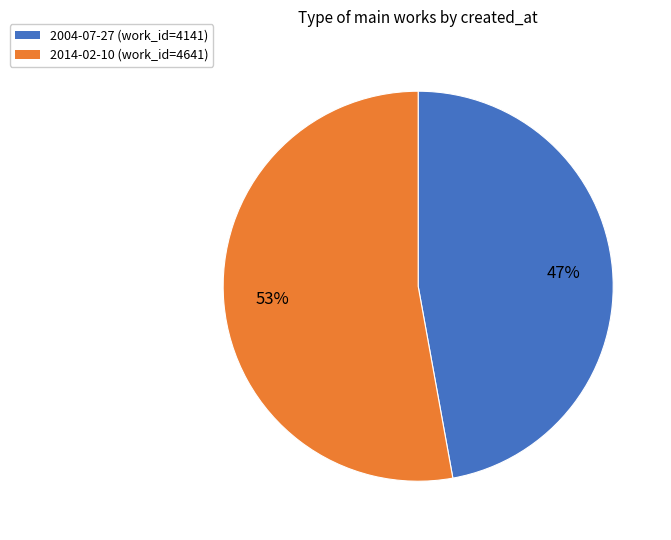

Rank the categories by value from highest to lowest.

2014-02-10, 2004-07-27